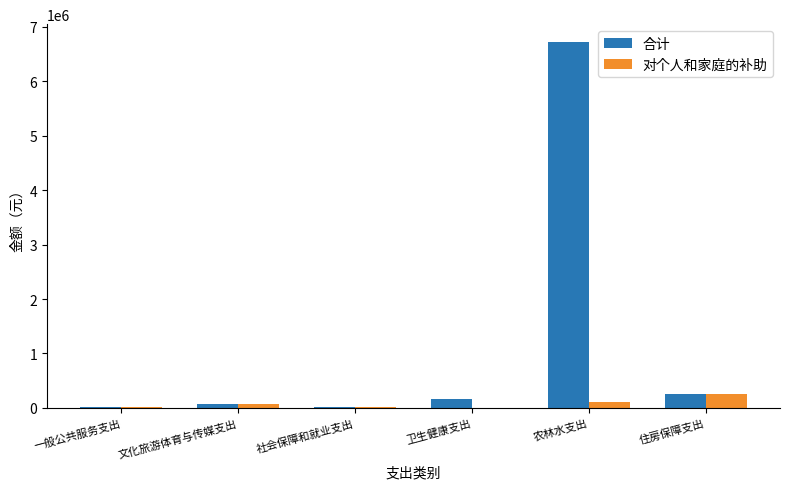

Which label corresponds to the largest value in the chart?

农林水支出